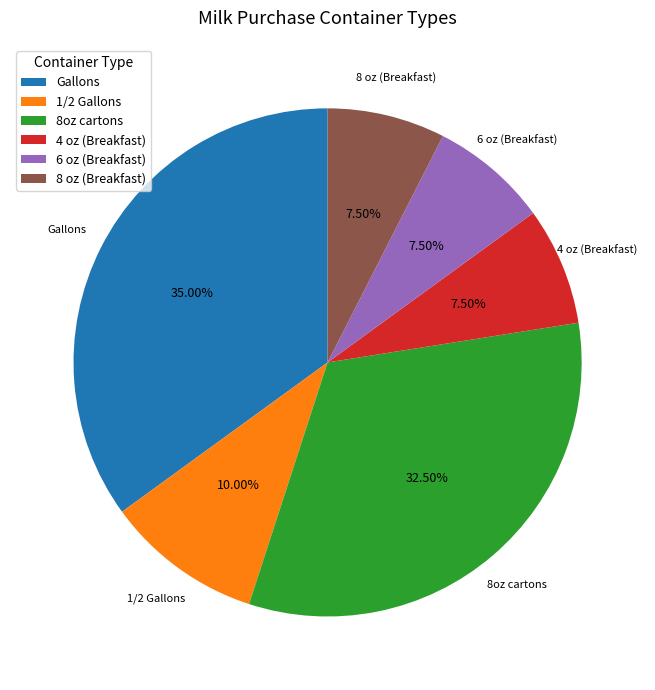

How many segments does this pie chart have?

6